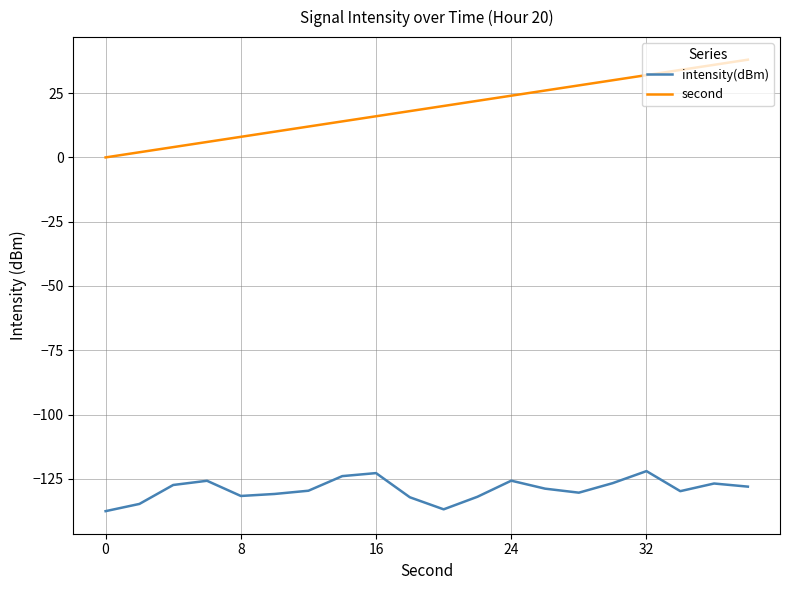

True or false: second and intensity(dBm) cross at least once.

False